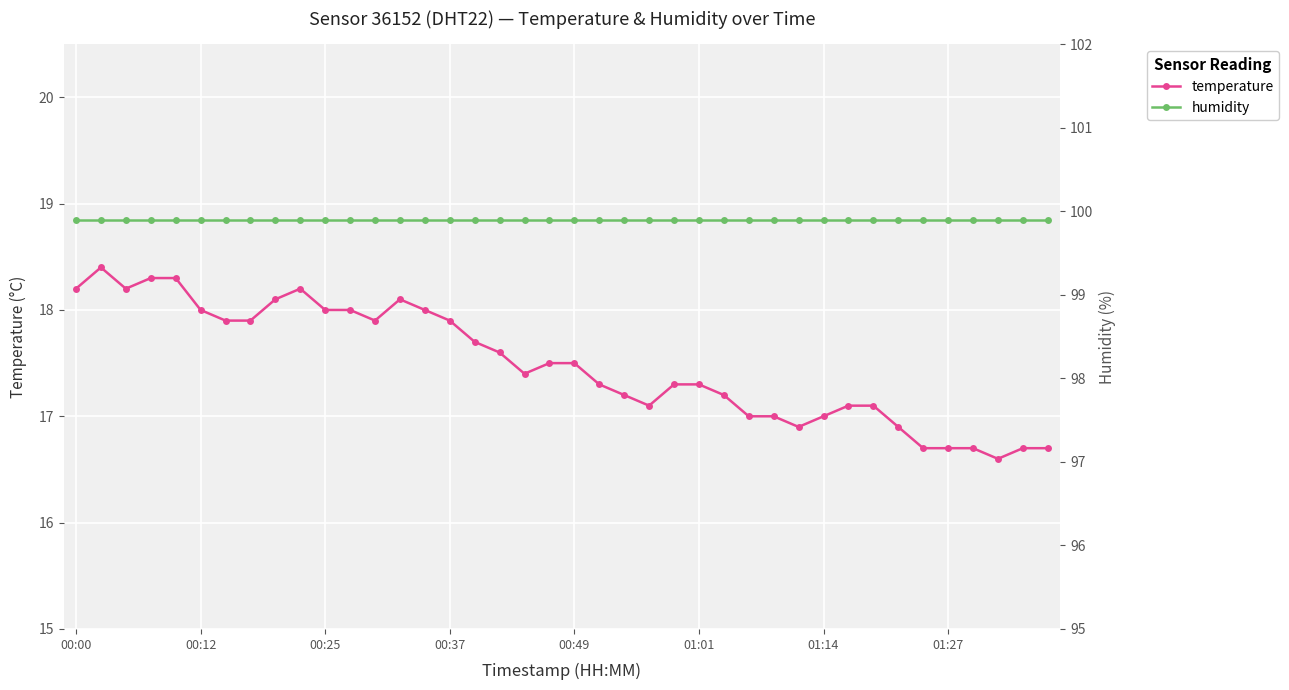

What is the value of the humidity point at the 39th from the left?

99.9